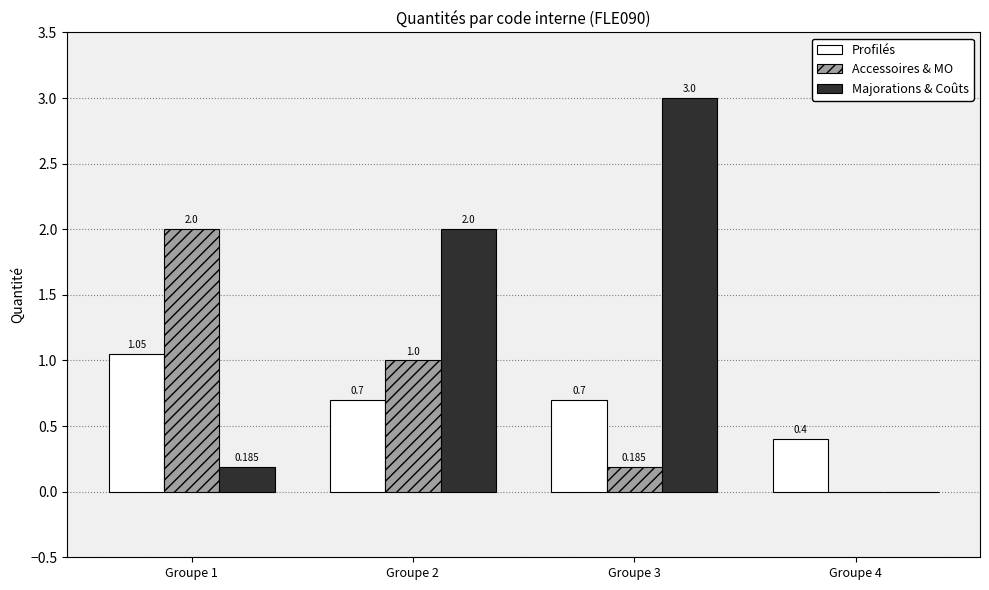

The value of Profilés at Groupe 2 is 0.2. True or false?

False